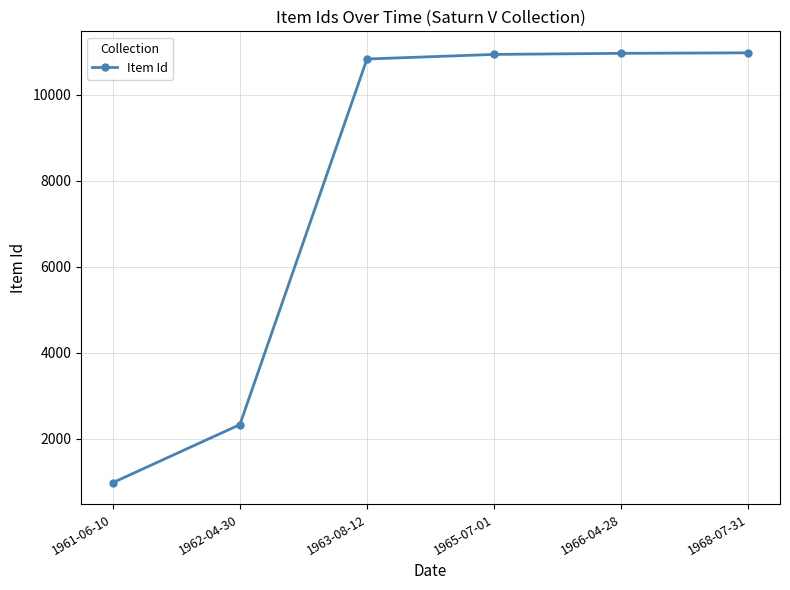

True or false: there are more than 2 points higher than both neighbors.

False